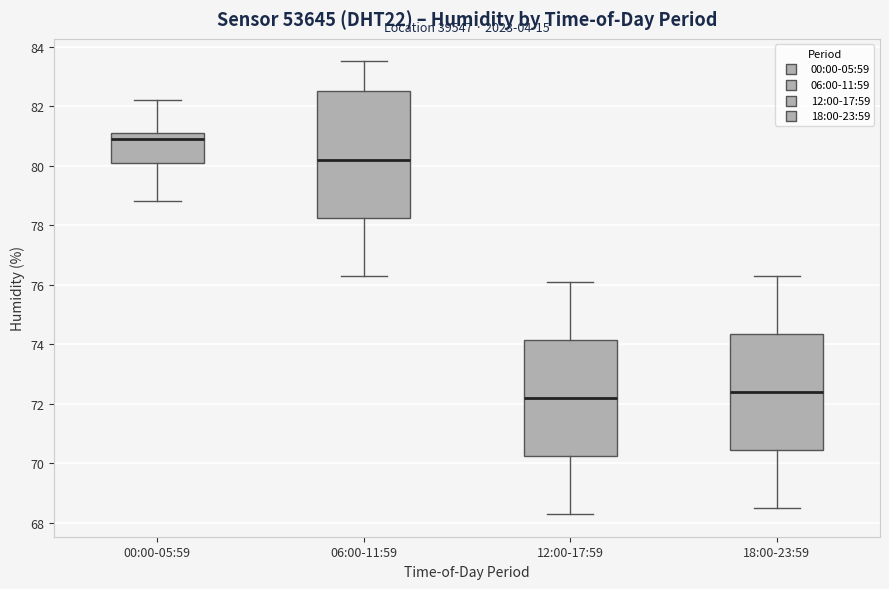

Reading left to right, read every box against the y-axis: the position of its median line, the range the box covers, and the ends of its whiskers. The values are not printed on the chart, so give them approximately, as read against the axis.

00:00-05:59: median 81.0, box 80.0 to 81.2, whiskers 78.8 to 82.2
06:00-11:59: median 80.2, box 78.2 to 82.6, whiskers 76.4 to 83.6
12:00-17:59: median 72.2, box 70.2 to 74.2, whiskers 68.4 to 76.2
18:00-23:59: median 72.4, box 70.4 to 74.4, whiskers 68.6 to 76.4